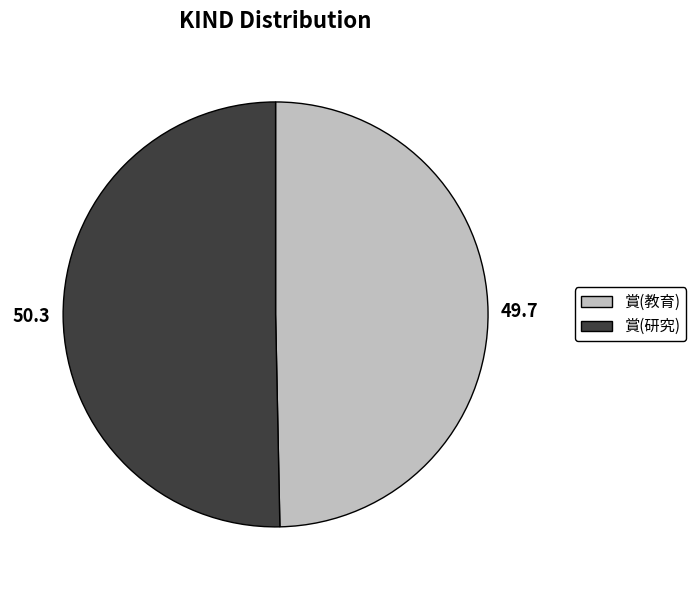

Which slice is the smallest?

賞(教育)